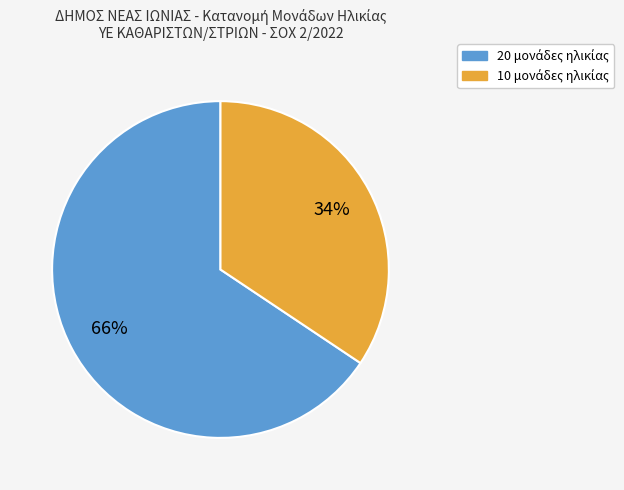

Is there a majority slice in this chart?

Yes